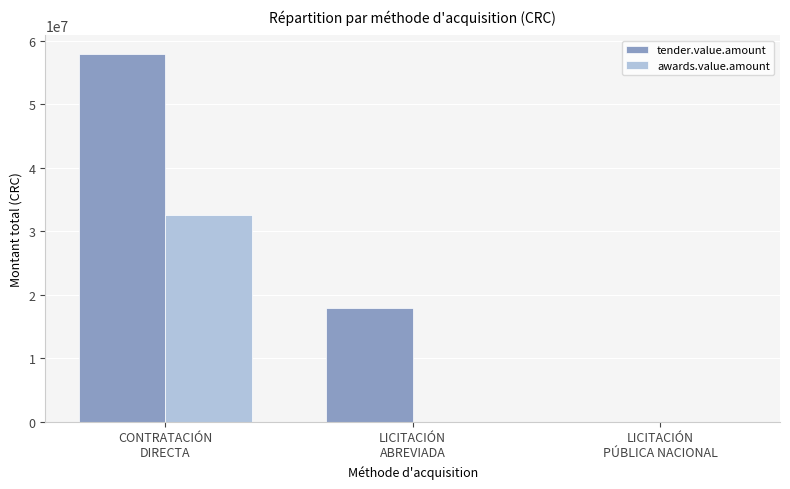

What is the maximum value for awards.value.amount?

32467698.7